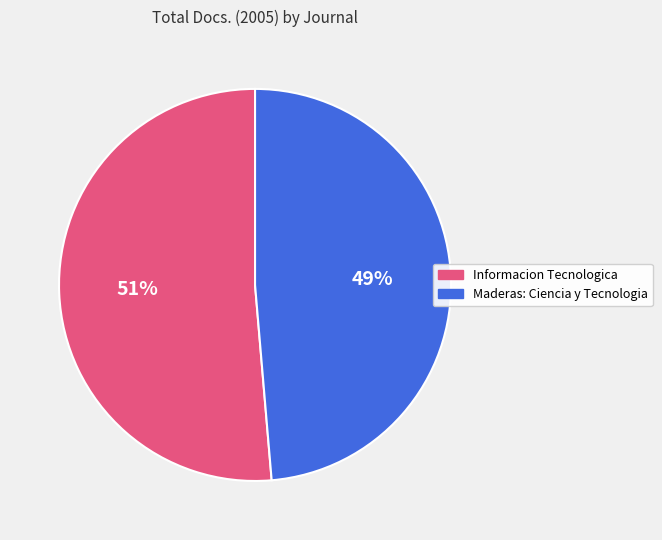

Count the number of slices in the pie.

2